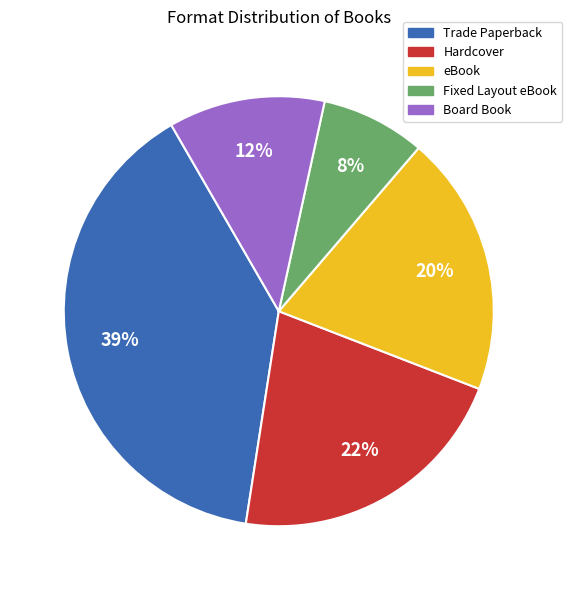

Is the sum of Hardcover and Trade Paperback greater than half?

Yes